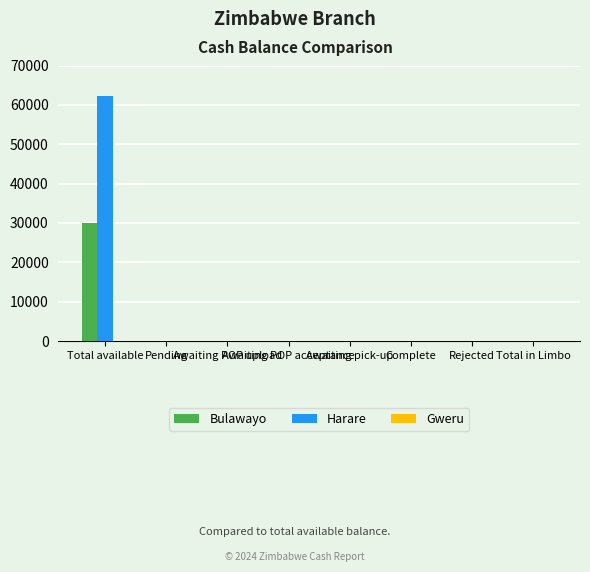

Are the bars grouped side by side (vs. stacked)?

Yes